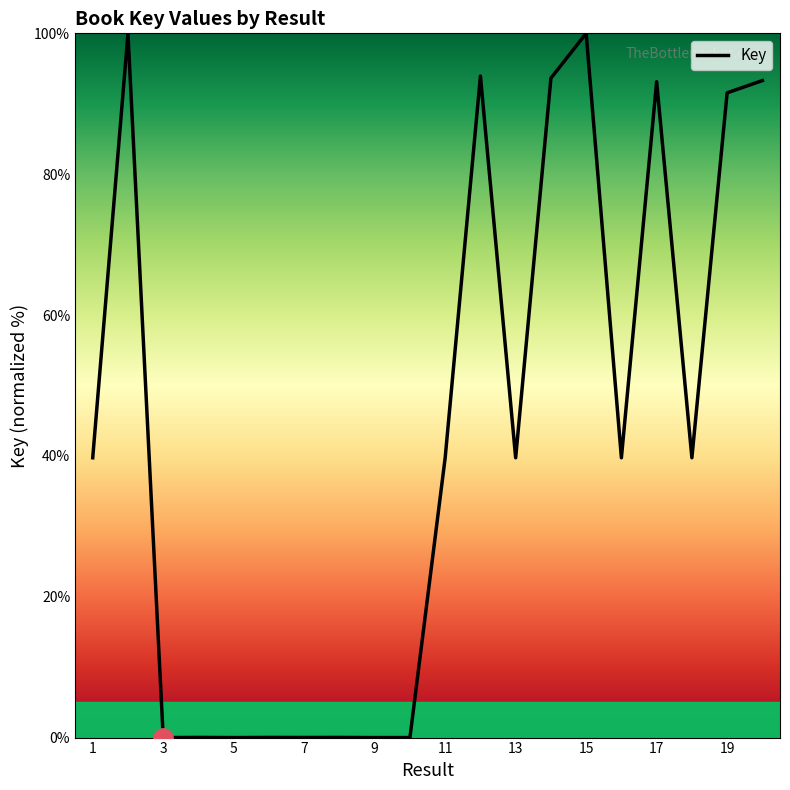

What is the difference between the maximum and minimum values?

100.0